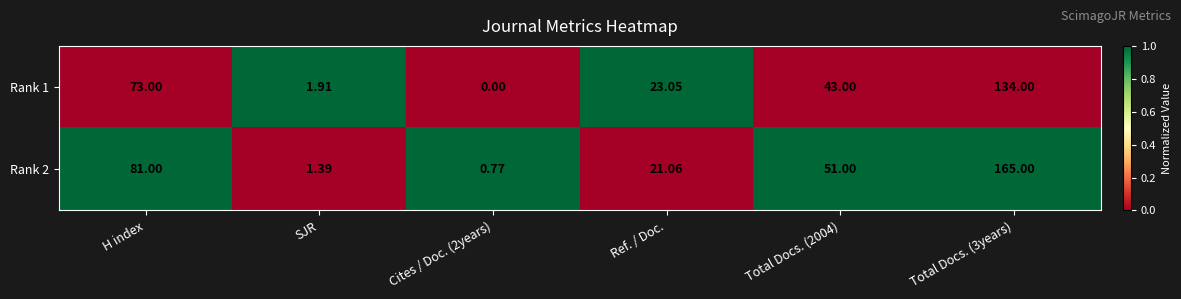

At which label is Rank 1 closest to 67?

H index